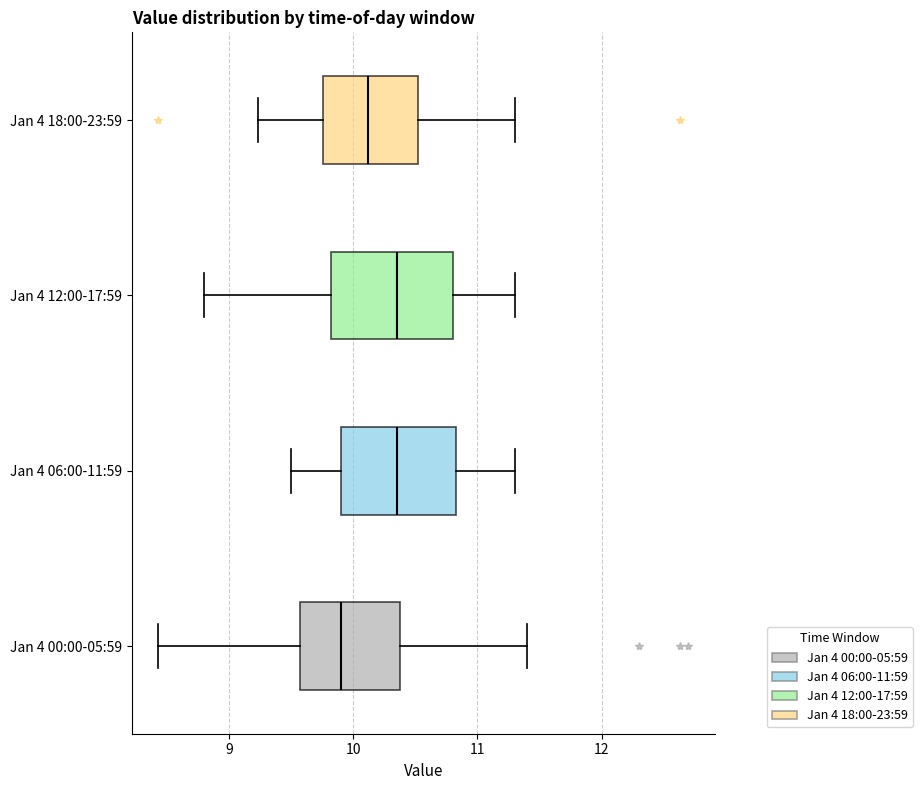

Where does the median line of the box for Jan 4 12:00-17:59 sit on the x-axis? The values are not printed on the chart, so give them approximately, as read against the axis.

10.4